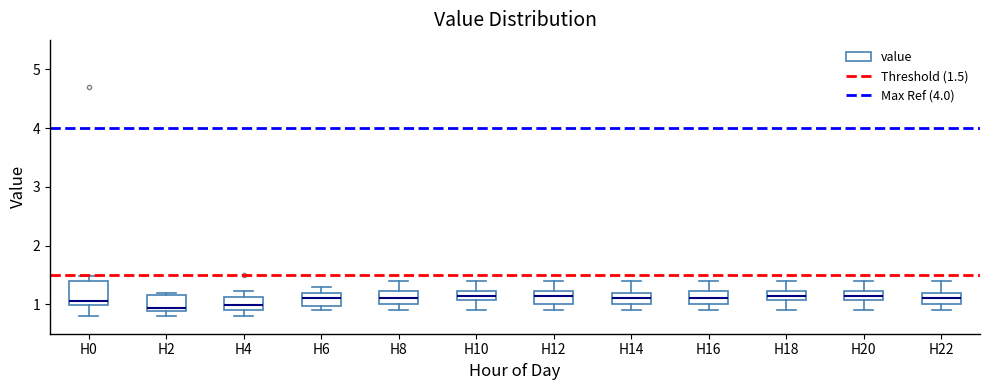

Which box is the tallest, from its lower edge to its upper edge?

H0